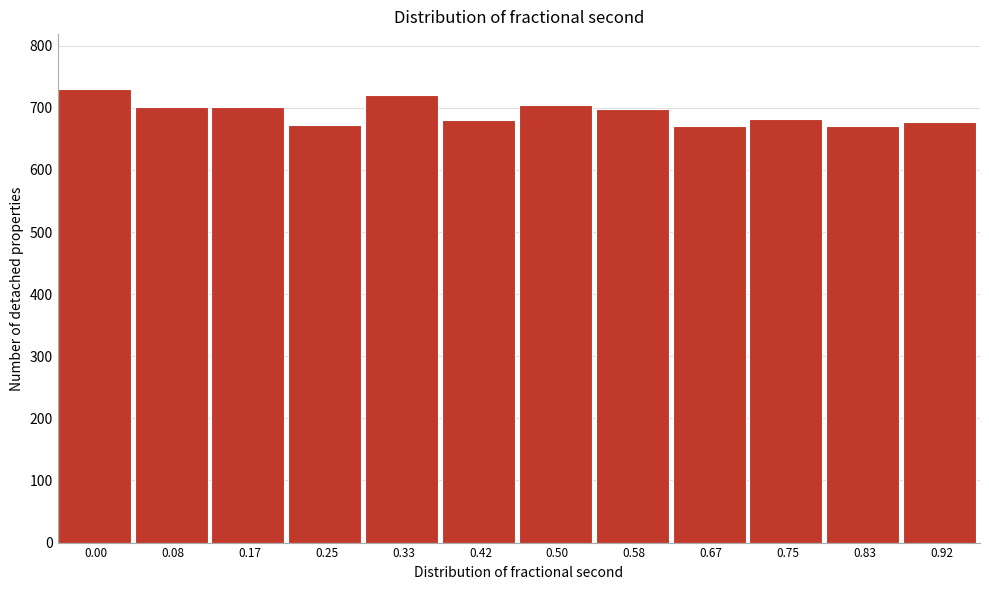

What is the change in value from 0.25 to 0.33?

+47